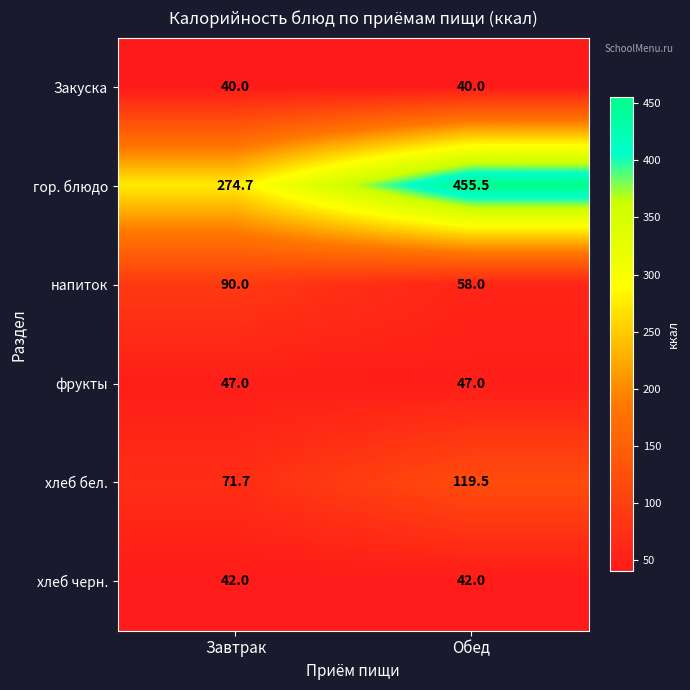

What is the sum of the гор. блюдо values at Обед and Завтрак?

730.2